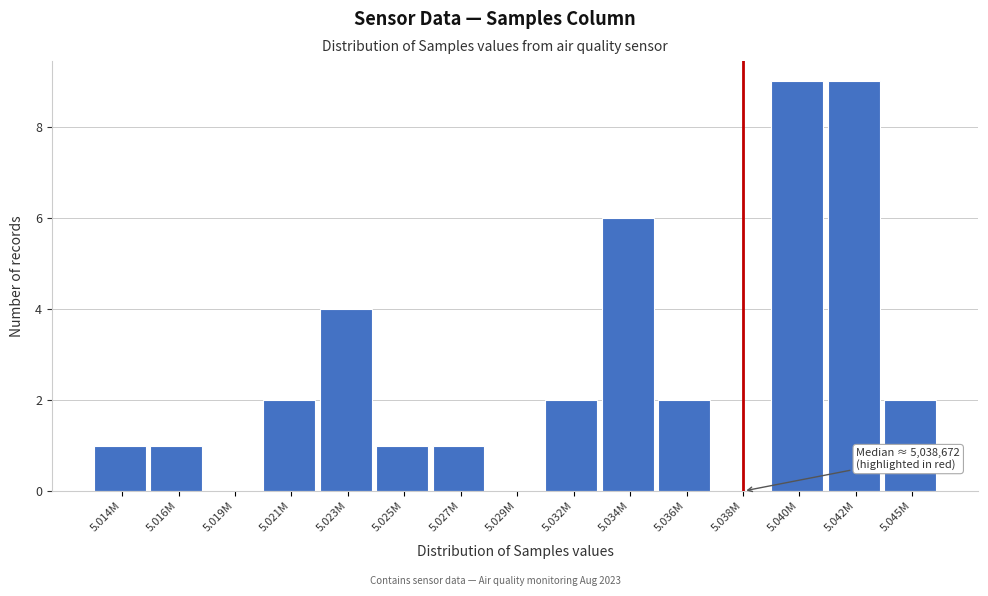

Reading right to left, list all the values displayed in this chart.

5.045M=2	5.042M=9	5.040M=9	5.038M=0	5.036M=2	5.034M=6	5.032M=2	5.029M=0	5.027M=1	5.025M=1	5.023M=4	5.021M=2	5.019M=0	5.016M=1	5.014M=1